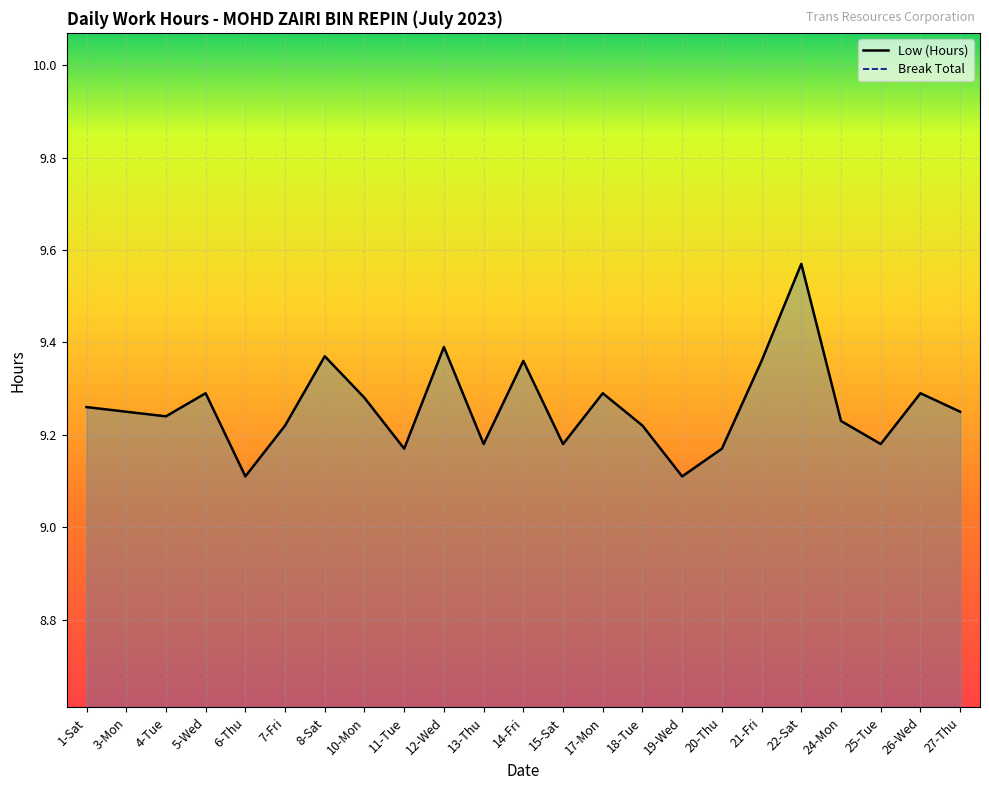

What is the average value?

9.3